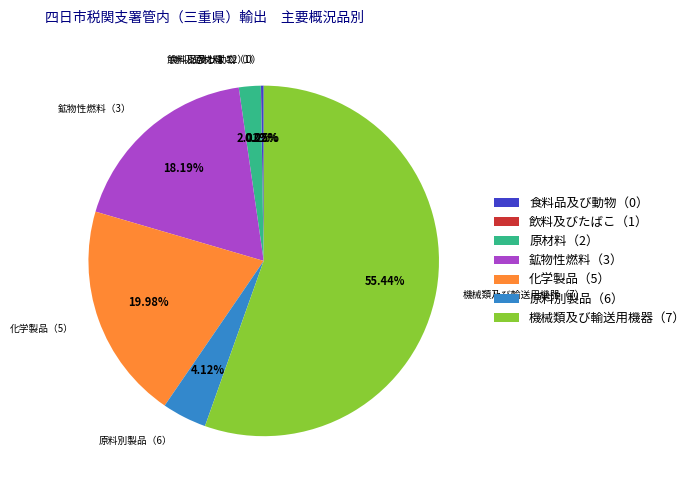

Do 鉱物性燃料（3） and 化学製品（5） together represent more than half of the pie?

No